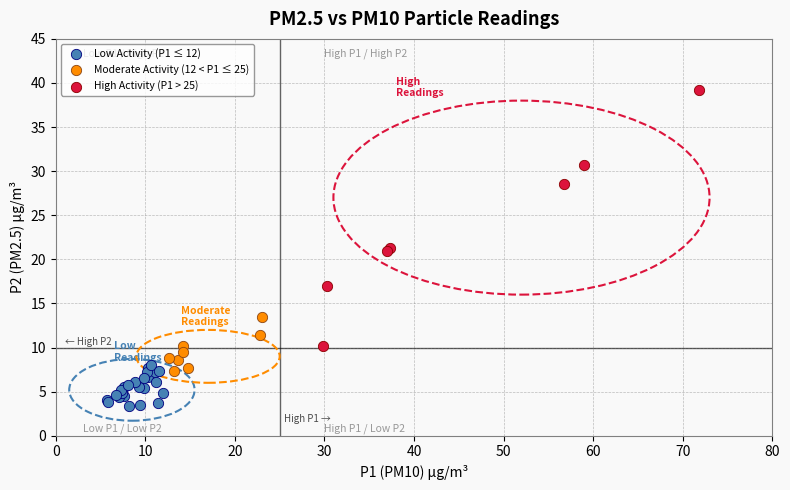

Which series reaches the minimum Y coordinate?

Low Activity (P1 ≤ 12)